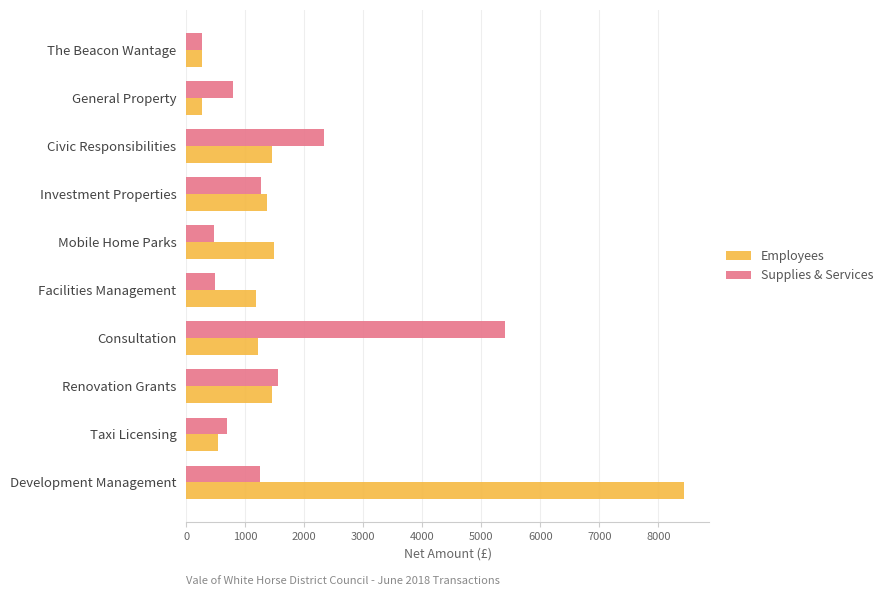

What are all the series names shown in the legend?

Employees, Supplies & Services